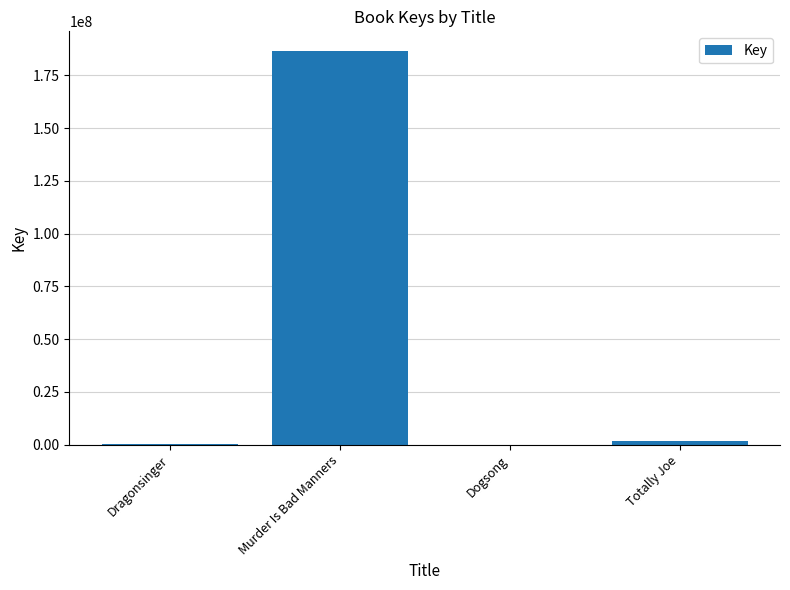

True or false: the data shows 330370 at Dragonsinger.

True